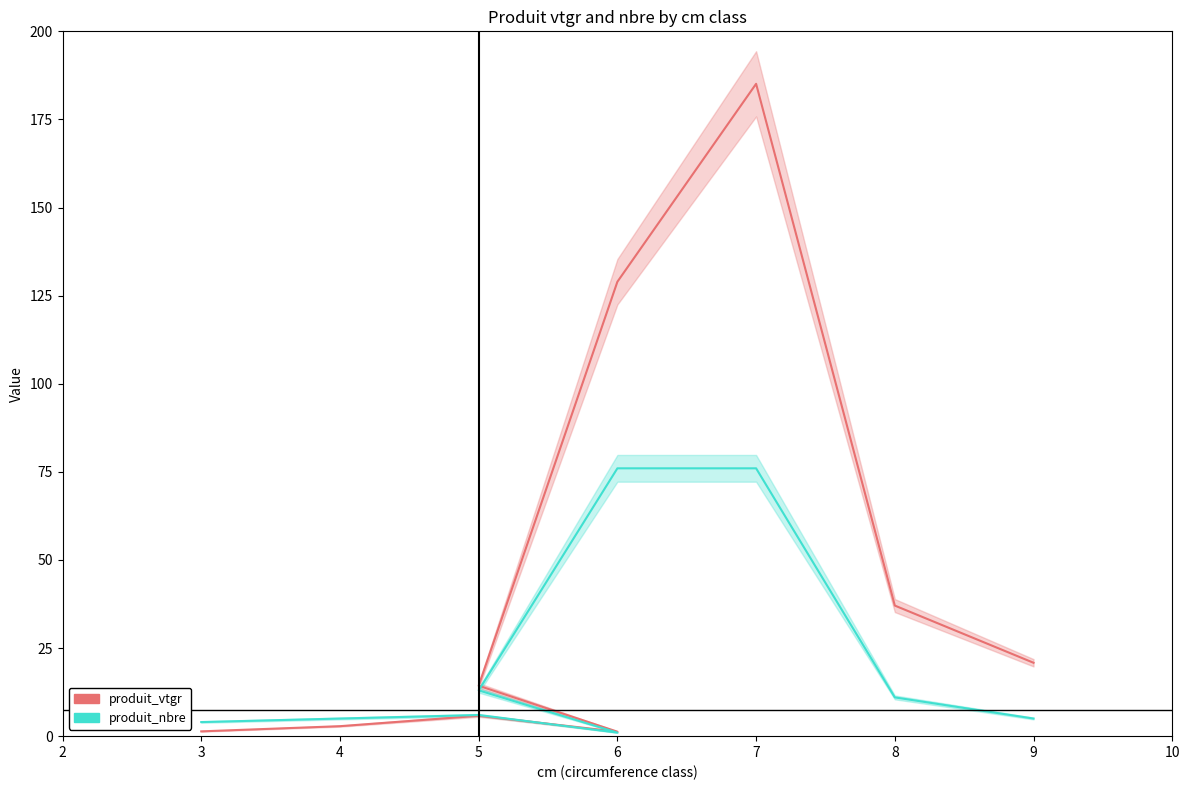

Which has a higher value, 9 or 5?

9